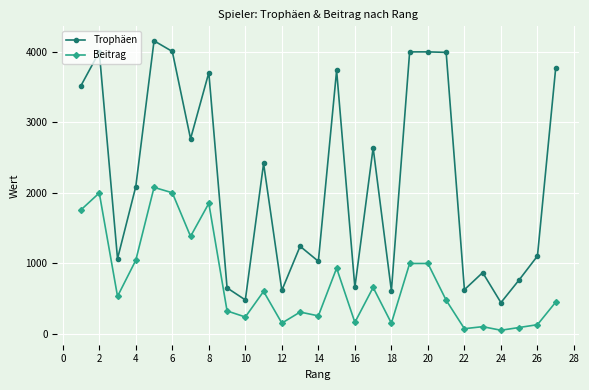

What is the difference between the maximum and minimum values in the Trophäen series?

3713